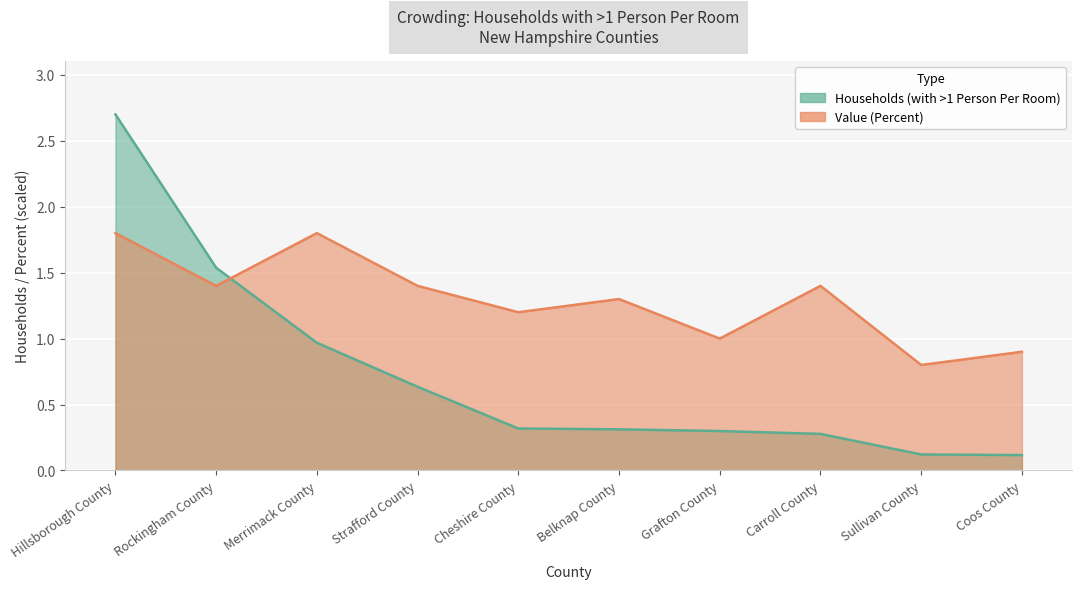

In Value (Percent), how many points are lower than both neighbors (excluding endpoints)?

4